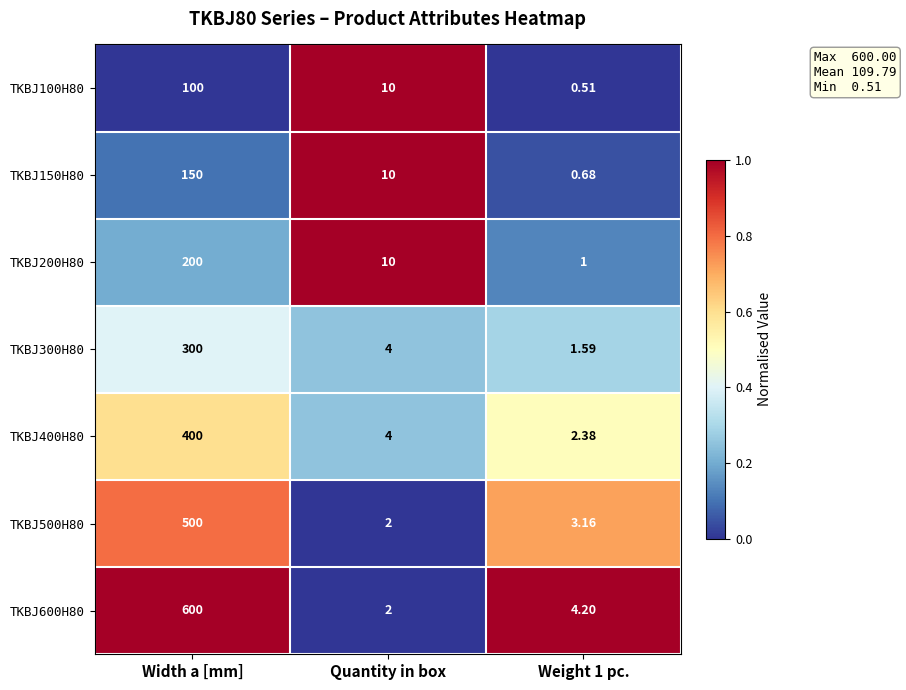

Where does the TKBJ200H80 series first go above 10?

Width a [mm]